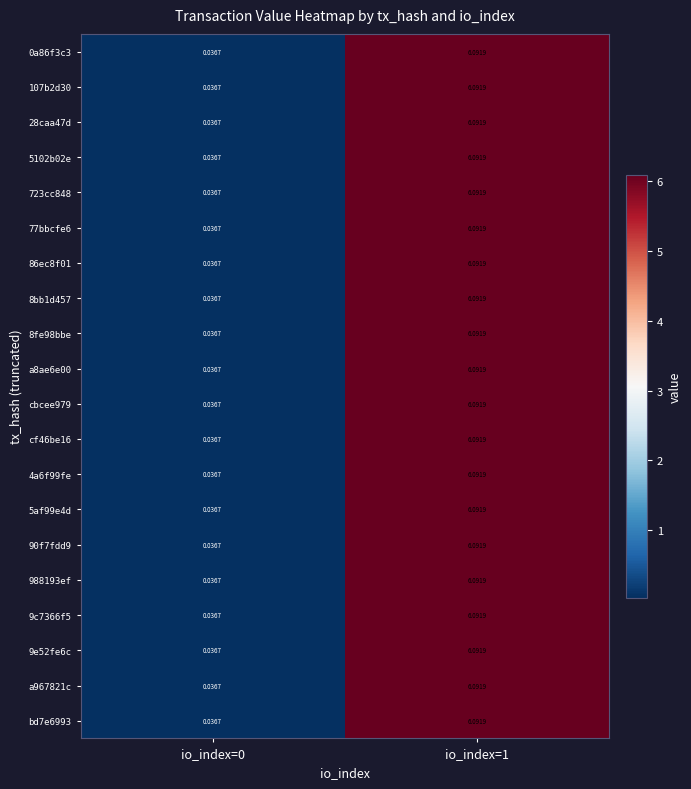

Is the value of 4a6f99fe at io_index=0 greater than the value of cbcee979 at io_index=1?

No